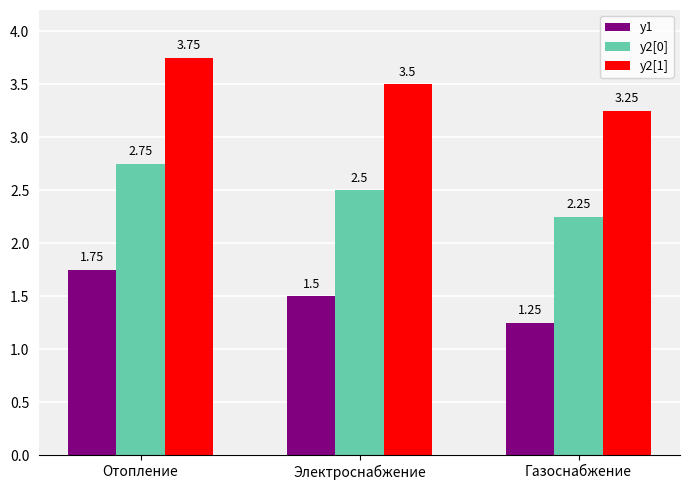

At which label is y1 closest to 1?

Газоснабжение